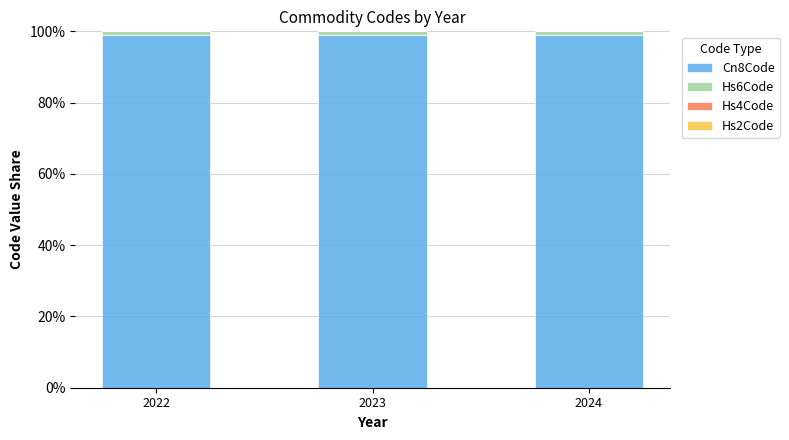

What is the sum of all Cn8Code values?

297.0